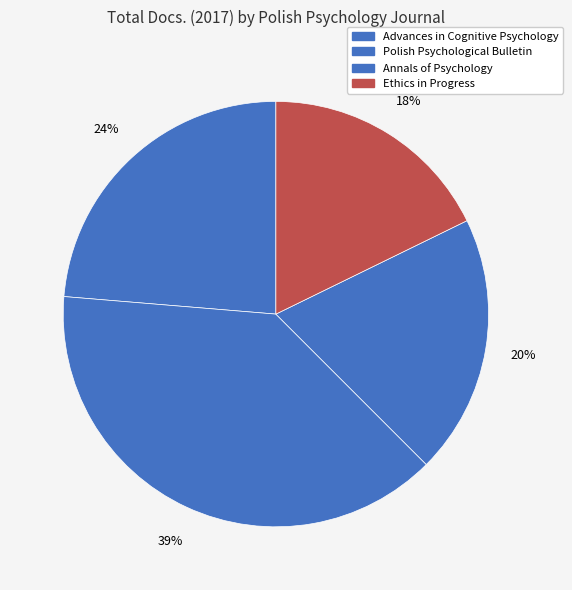

To the nearest percent, what portion does Annals of Psychology represent?

20%